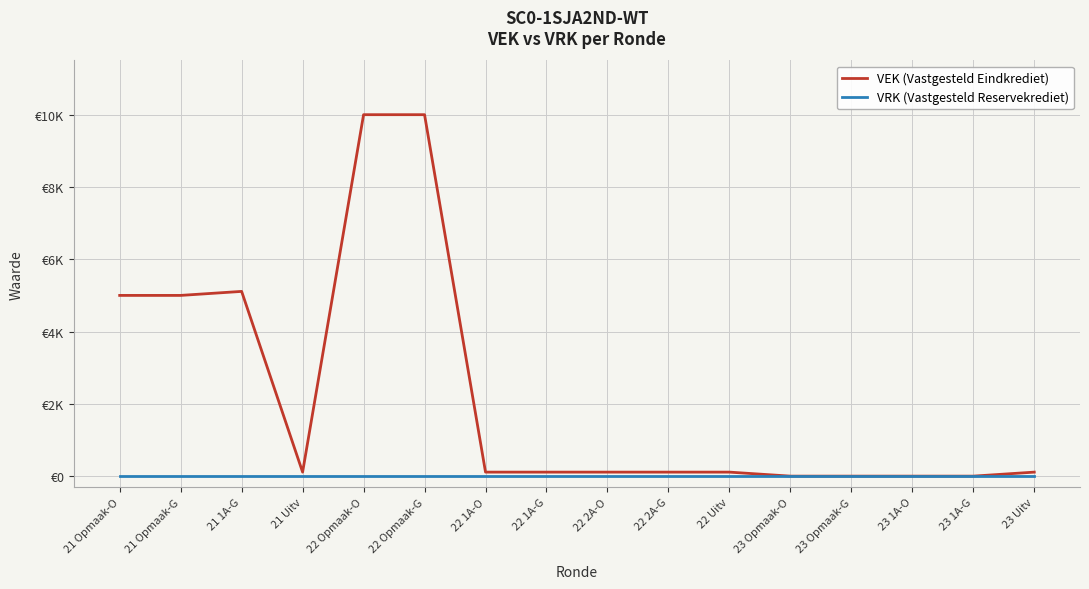

Reading right to left, extract all data points from this chart.

VEK (Vastgesteld Eindkrediet): 111	0	0	0	0	111	111	111	111	111	10000	10000	111	5111	5000	5000
VRK (Vastgesteld Reservekrediet): 0	0	0	0	0	0	0	0	0	0	0	0	0	0	0	0